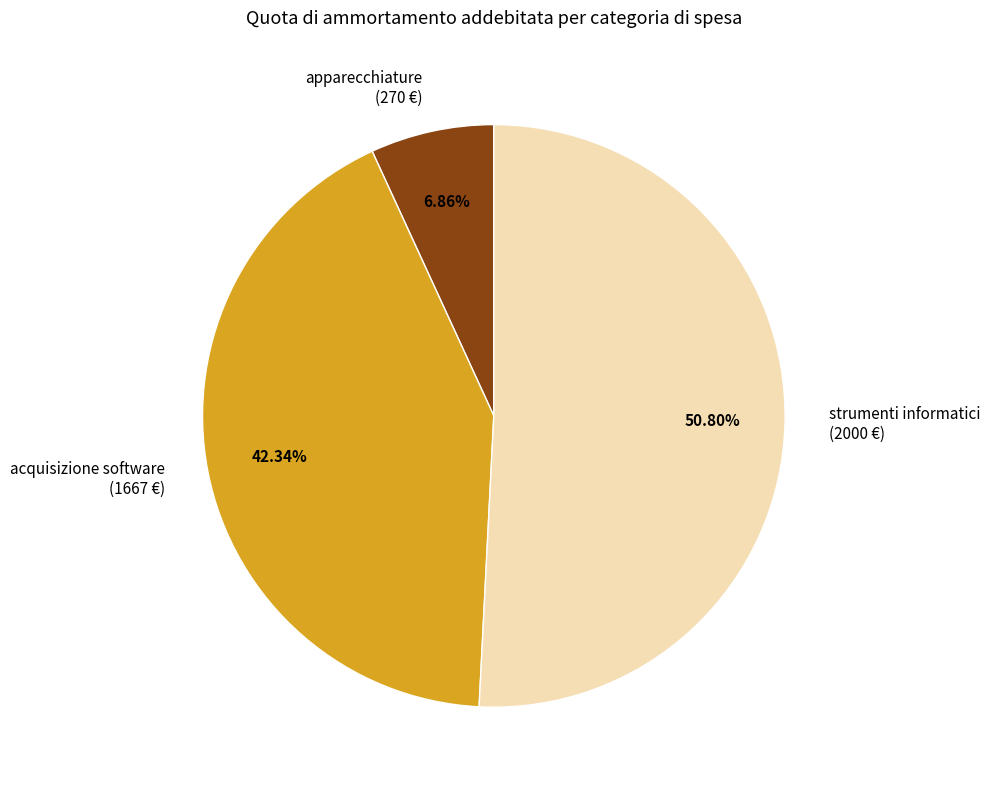

How many segments does this pie chart have?

3